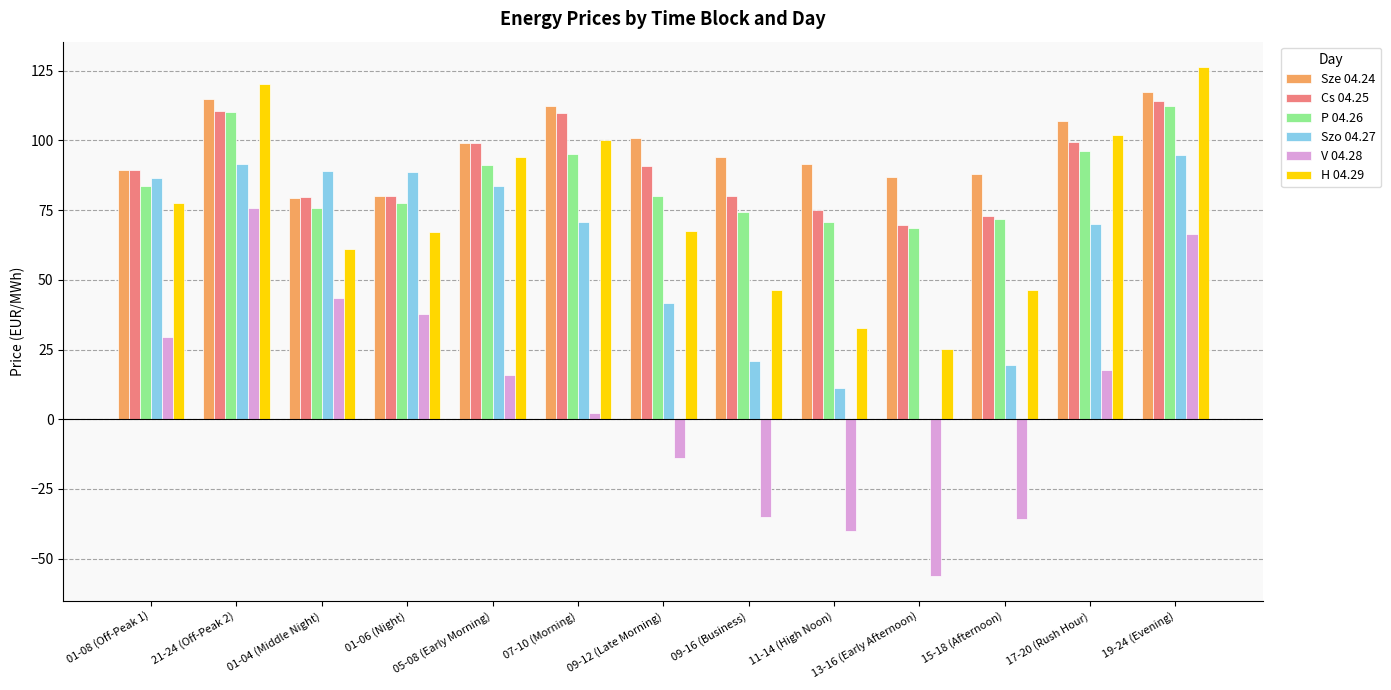

Is the value of V 04.28 at 11-14 (High Noon) greater than the value of Cs 04.25 at 21-24 (Off-Peak 2)?

No